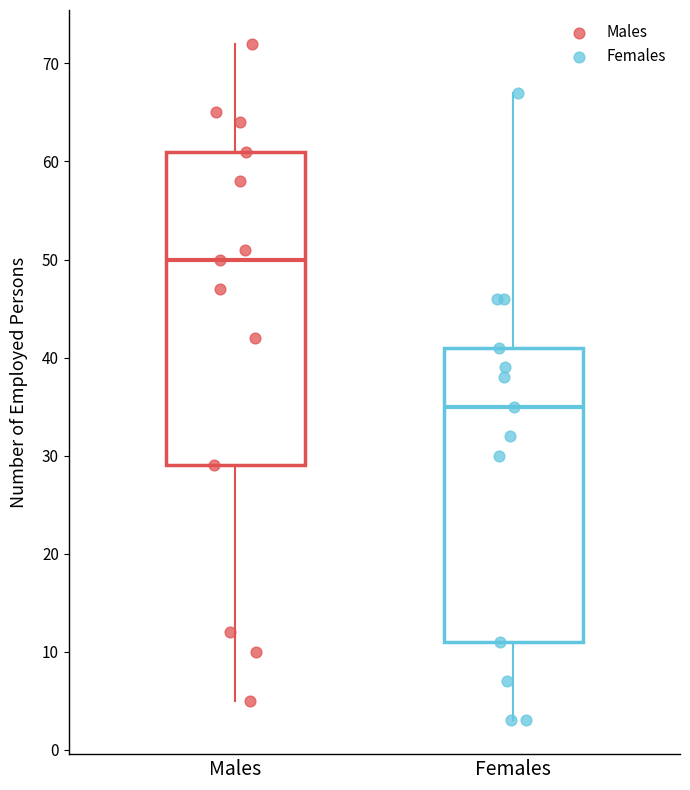

Where does the lower whisker of the box for Males end on the y-axis? The values are not printed on the chart, so give them approximately, as read against the axis.

5